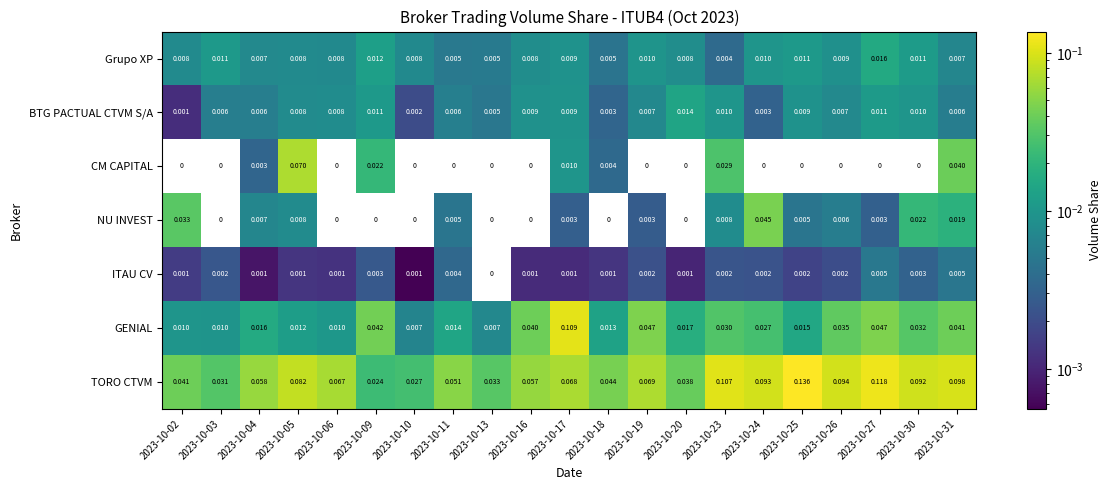

List the series in order of their peak value, highest first.

TORO CTVM, GENIAL, CM CAPITAL, NU INVEST, Grupo XP, BTG PACTUAL CTVM S/A, ITAU CV